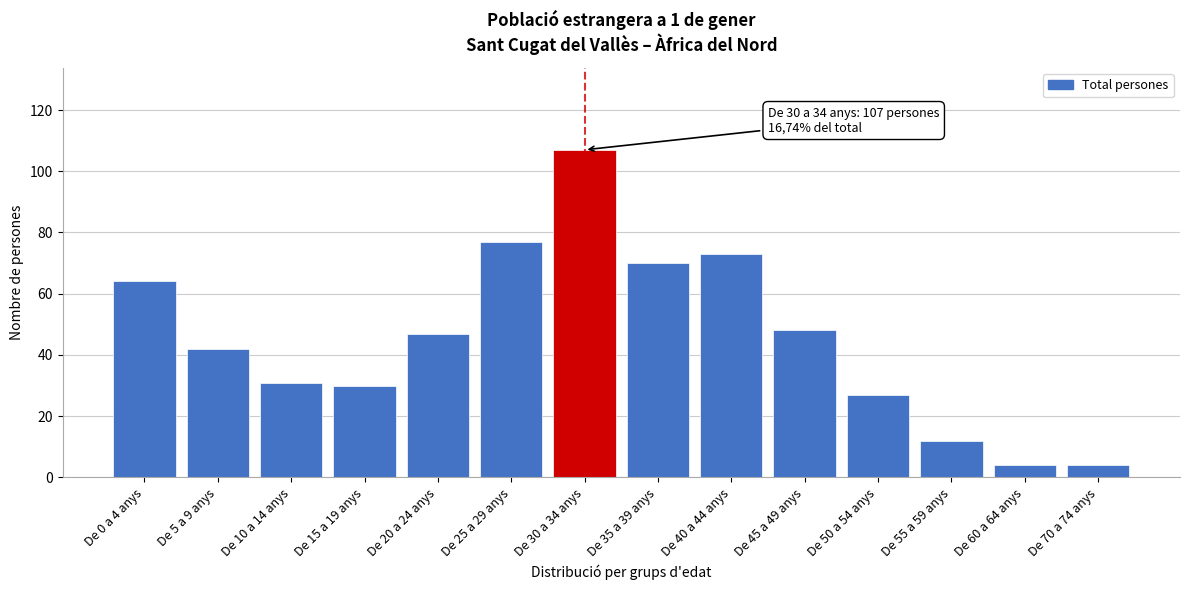

Reading right to left, transcribe all the data shown in this chart.

De 70 a 74 anys=4	De 60 a 64 anys=4	De 55 a 59 anys=12	De 50 a 54 anys=27	De 45 a 49 anys=48	De 40 a 44 anys=73	De 35 a 39 anys=70	De 30 a 34 anys=107	De 25 a 29 anys=77	De 20 a 24 anys=47	De 15 a 19 anys=30	De 10 a 14 anys=31	De 5 a 9 anys=42	De 0 a 4 anys=64